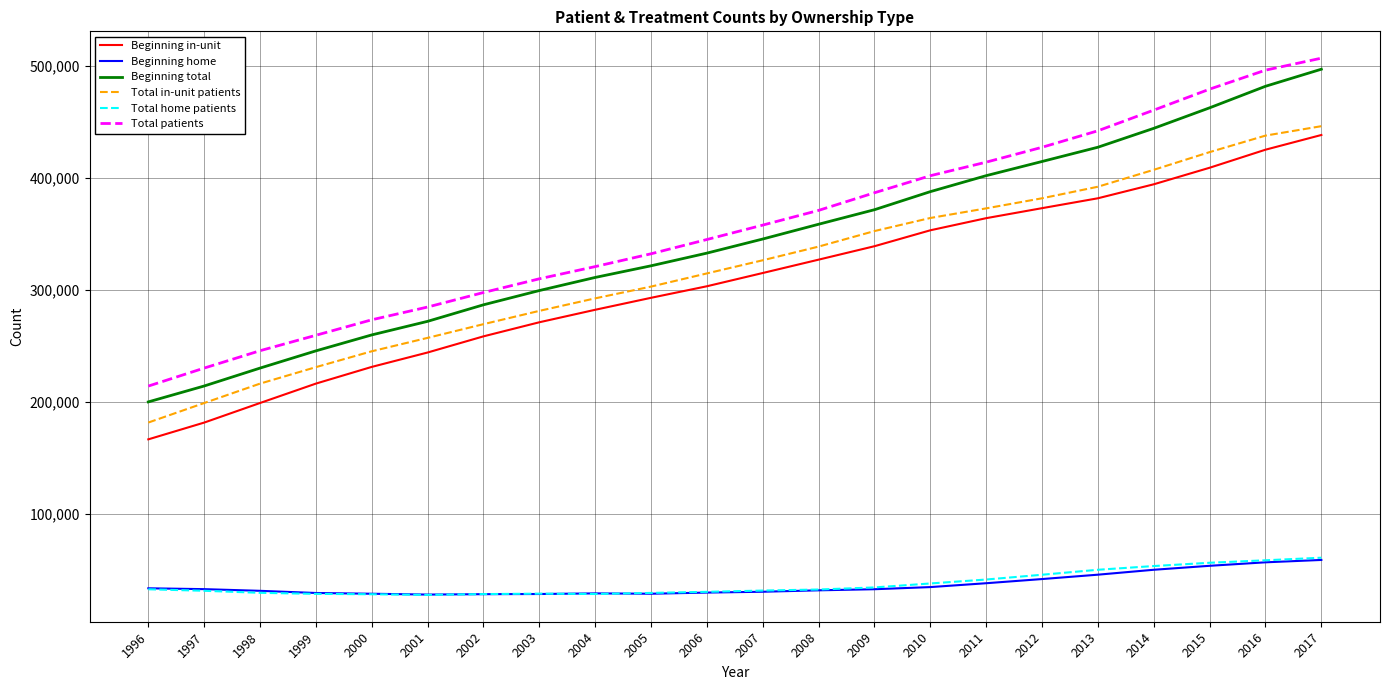

Is the value of Total in-unit patients at 2005 greater than the value of Beginning total at 2005?

No